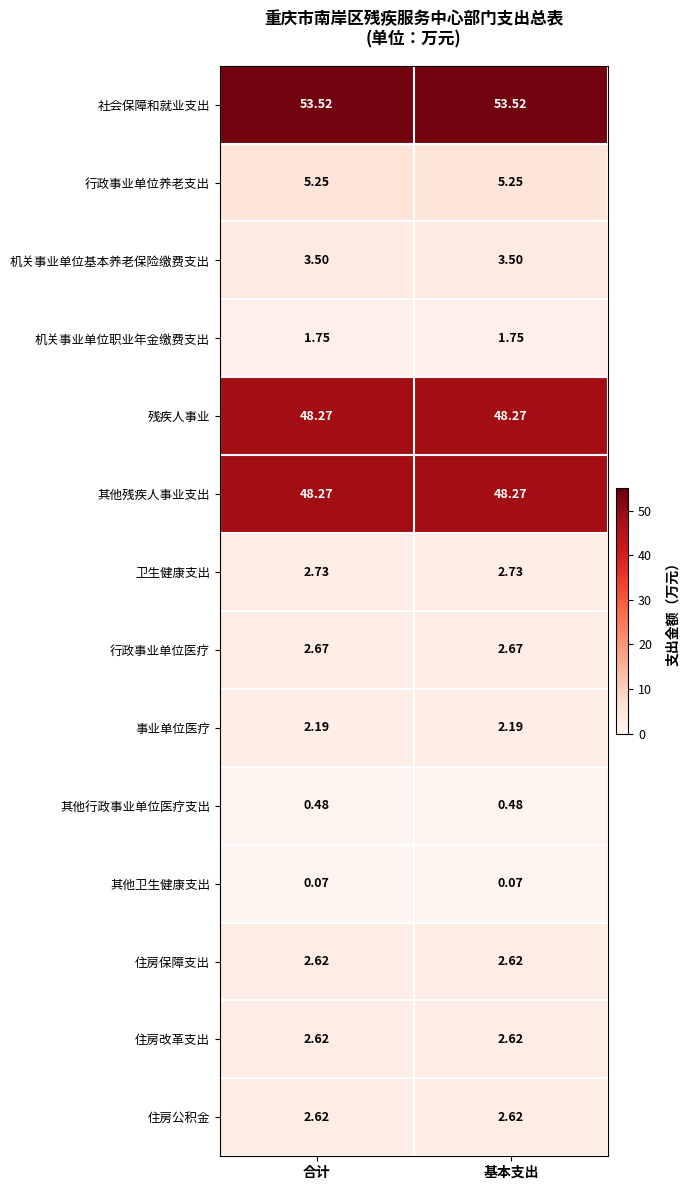

Which series has the largest total across all categories?

社会保障和就业支出